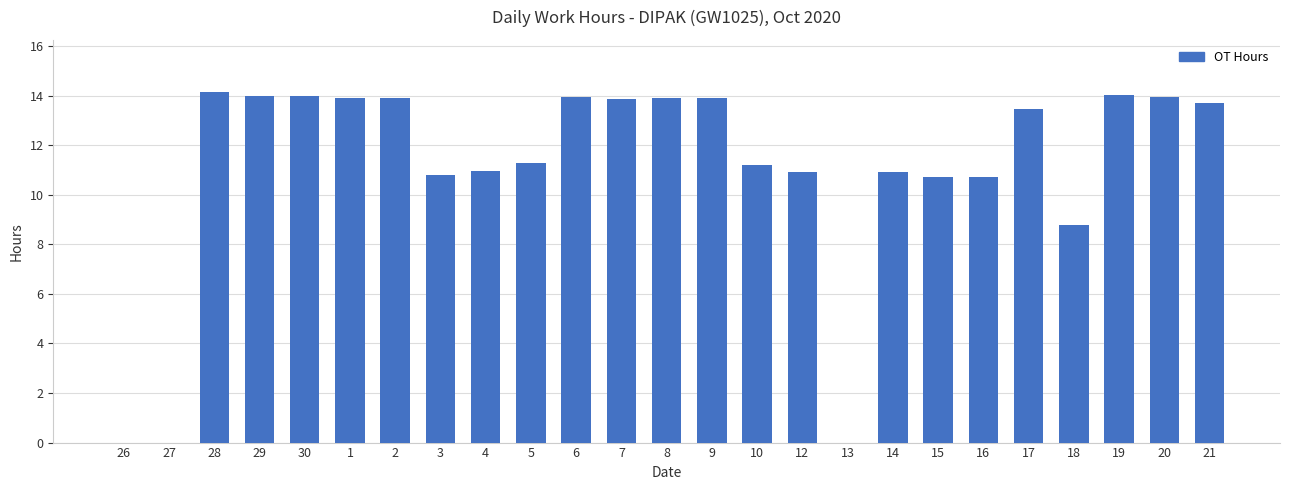

Where does the data first go above 13?

28